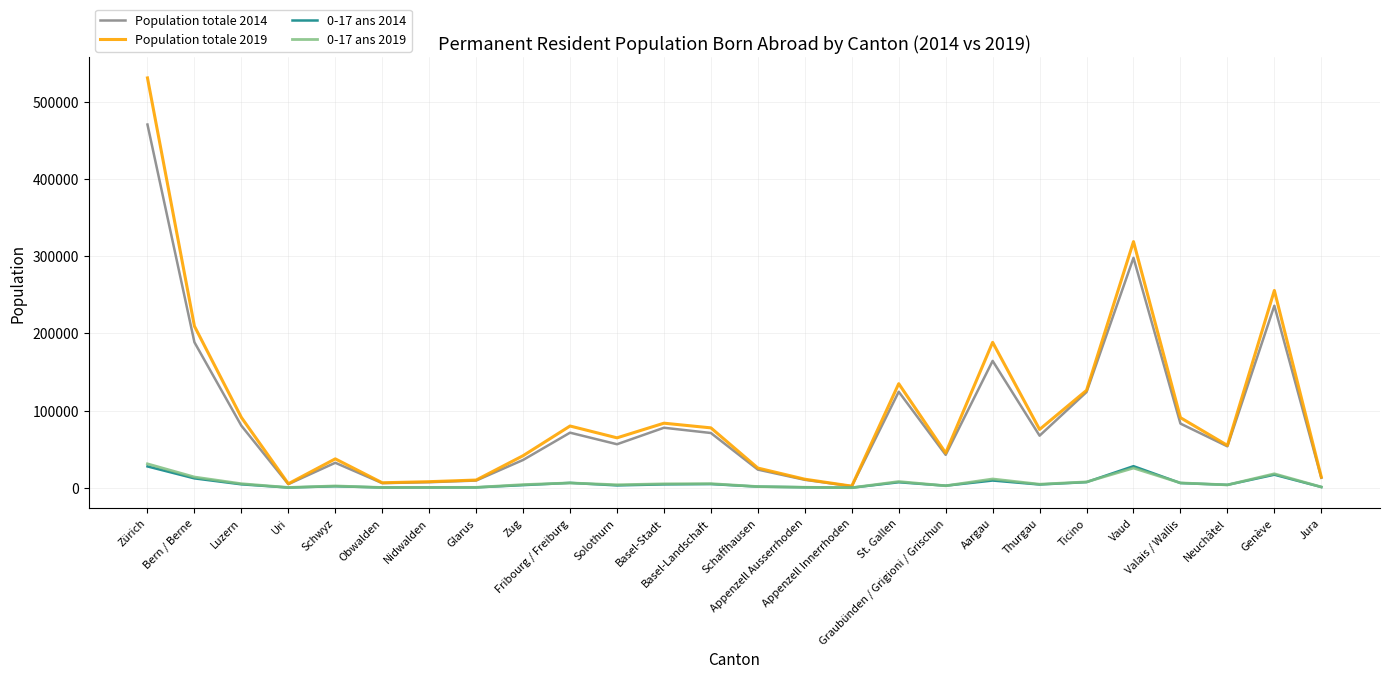

Which series has the largest range (max minus min)?

Population totale 2019